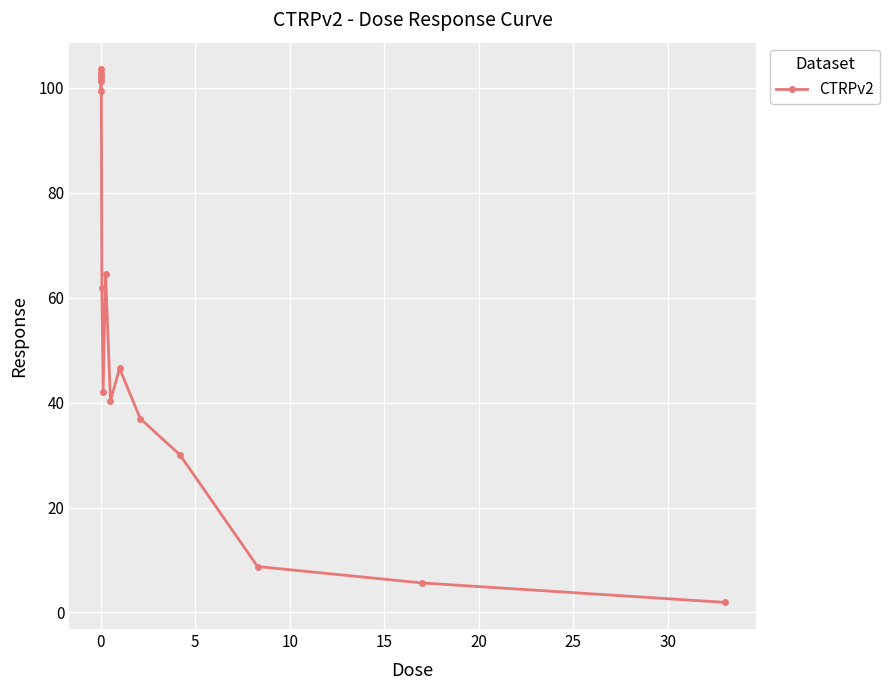

What is the sum of all values?

949.7